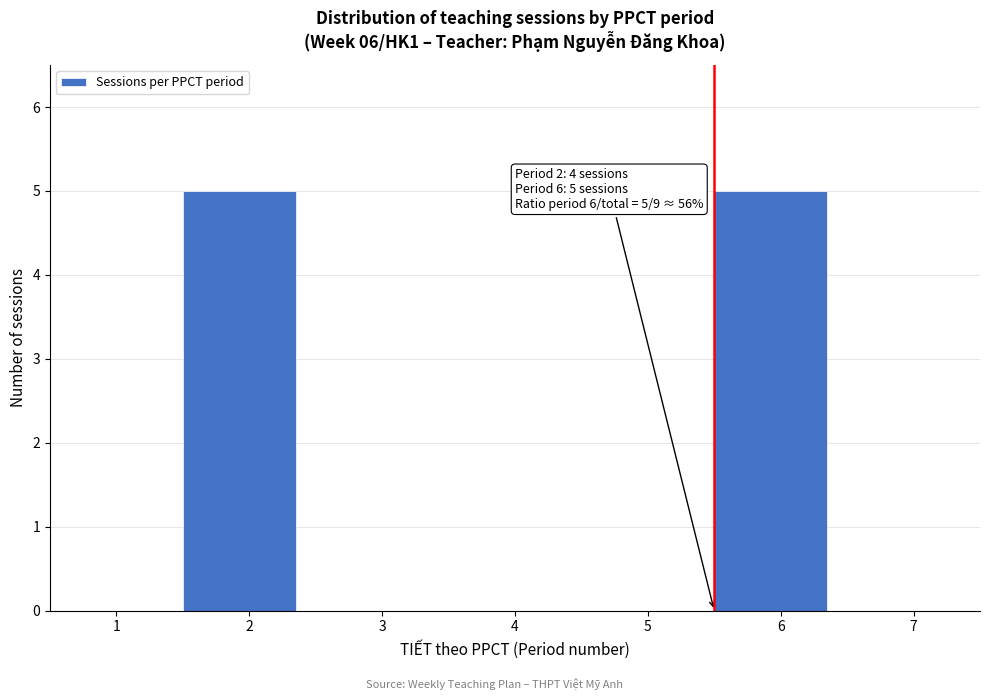

Reading right to left, what are all the values shown in this chart?

7=0	6=5	5=0	4=0	3=0	2=5	1=0